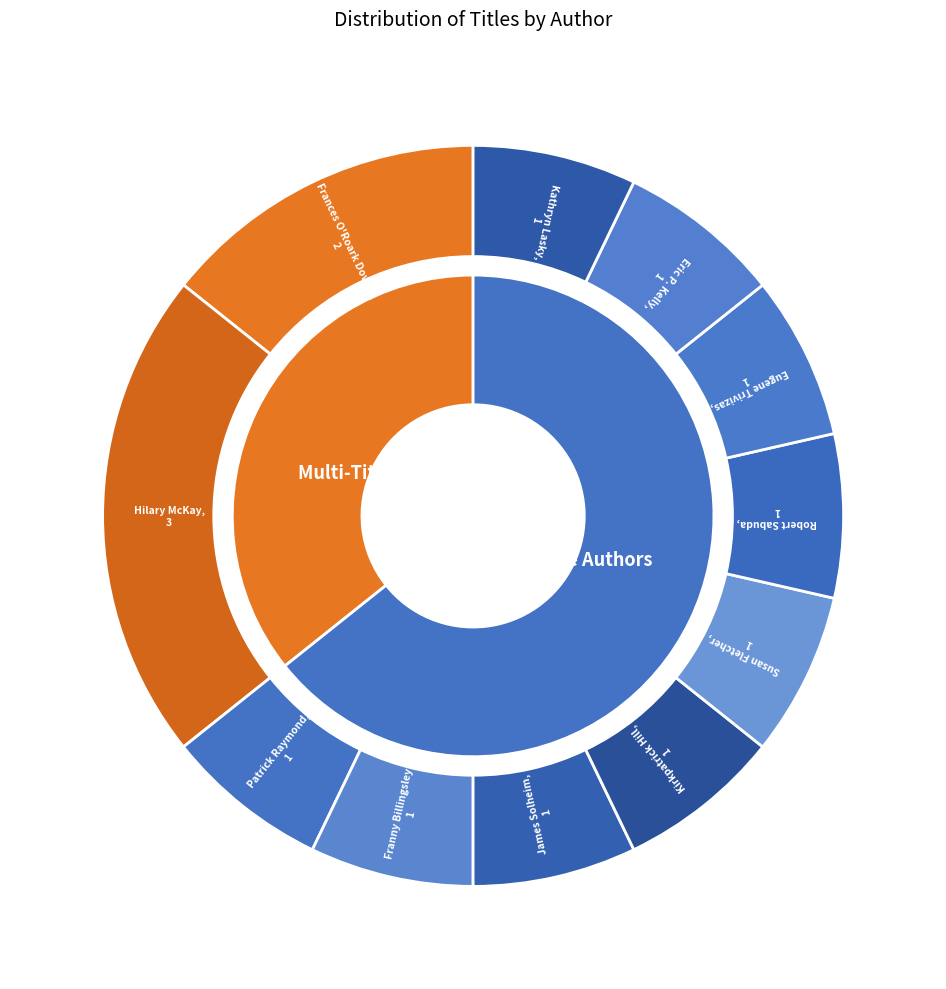

To the nearest percent, what is the difference between the largest and smallest slice percentages?

14%